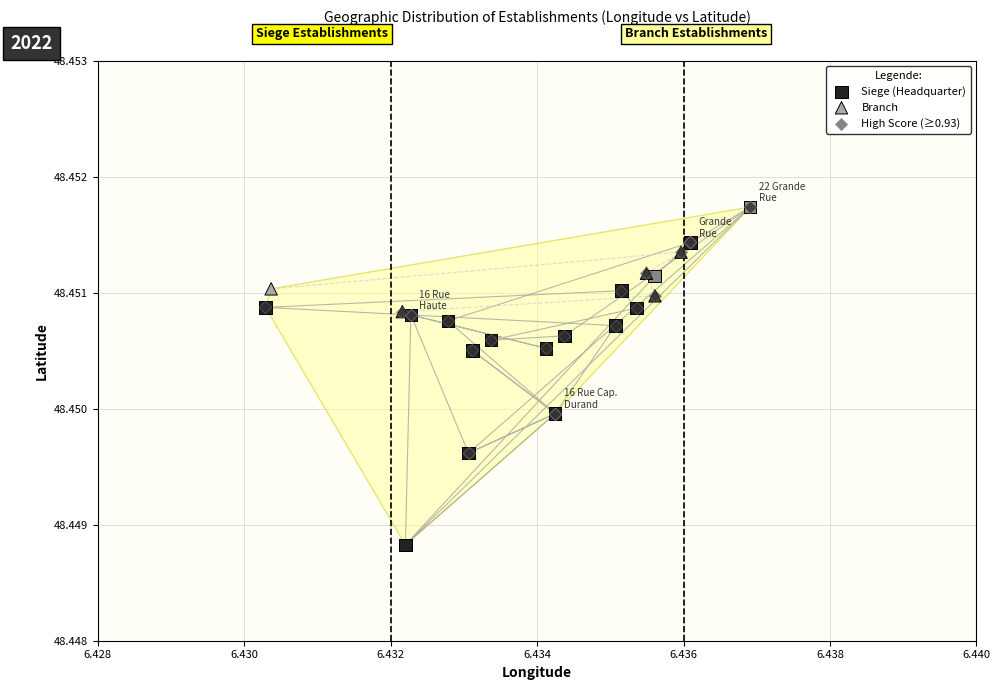

Which series has the widest spread of Y values?

Siege (Headquarter)